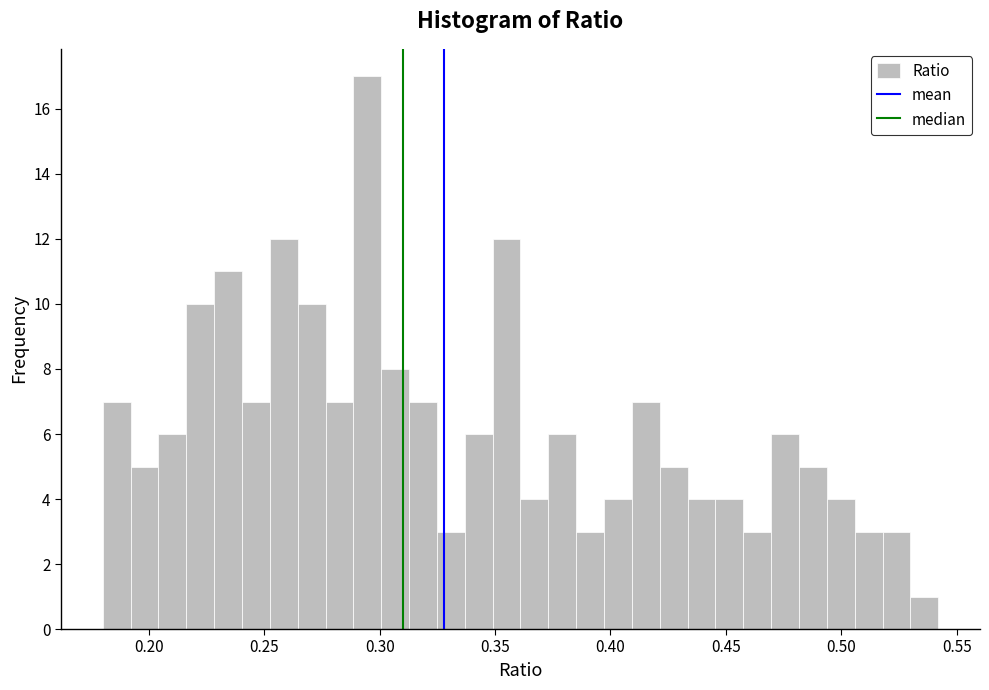

Read against the x-axis, roughly where is the centre of the tallest bar?

0.295